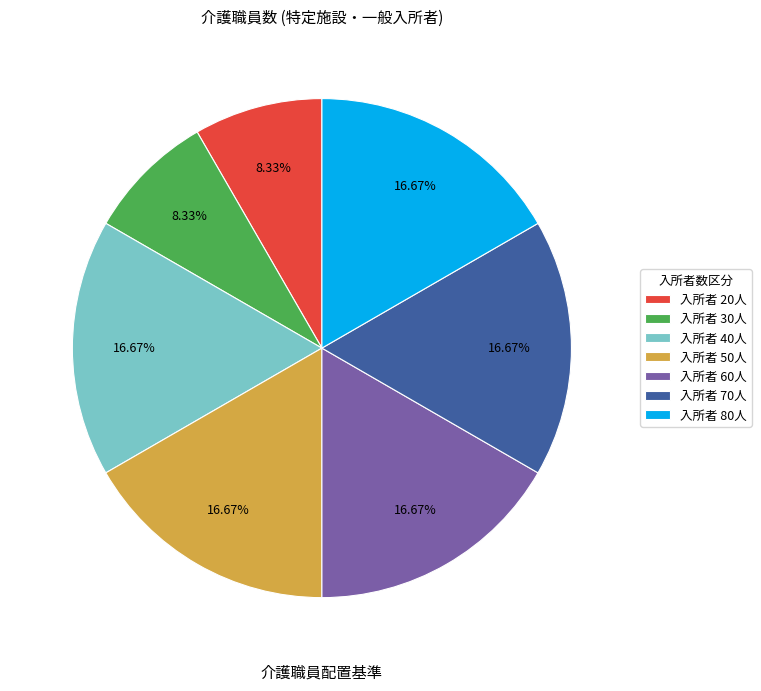

Approximately how many times larger is the value at 入所者 60人 compared to 入所者 30人?

2.0